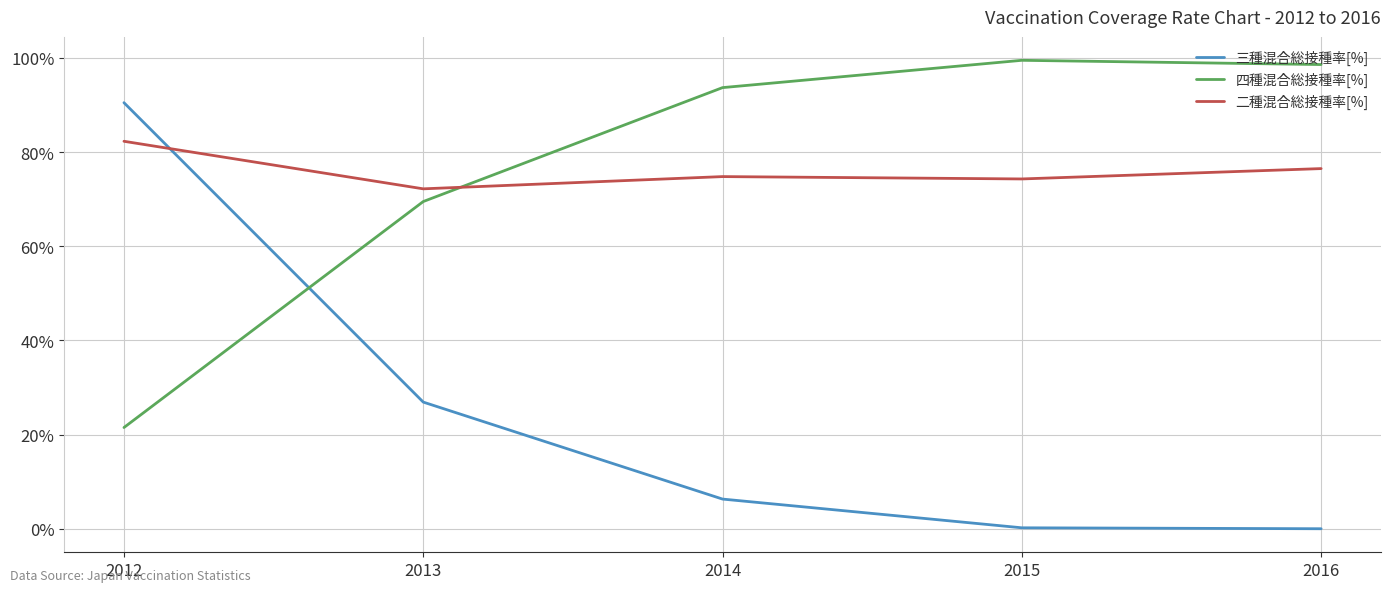

What is the difference between the second highest and minimum values in the 四種混合総接種率[%] series?

77.1